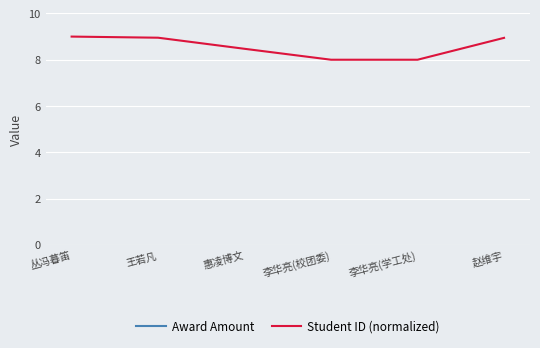

Reading left to right, extract all data points from this chart.

Award Amount: 100.0	100.0	100.0	100.0	100.0	100.0
Student ID (normalized): 9.0	9.0	8.5	8.0	8.0	8.9